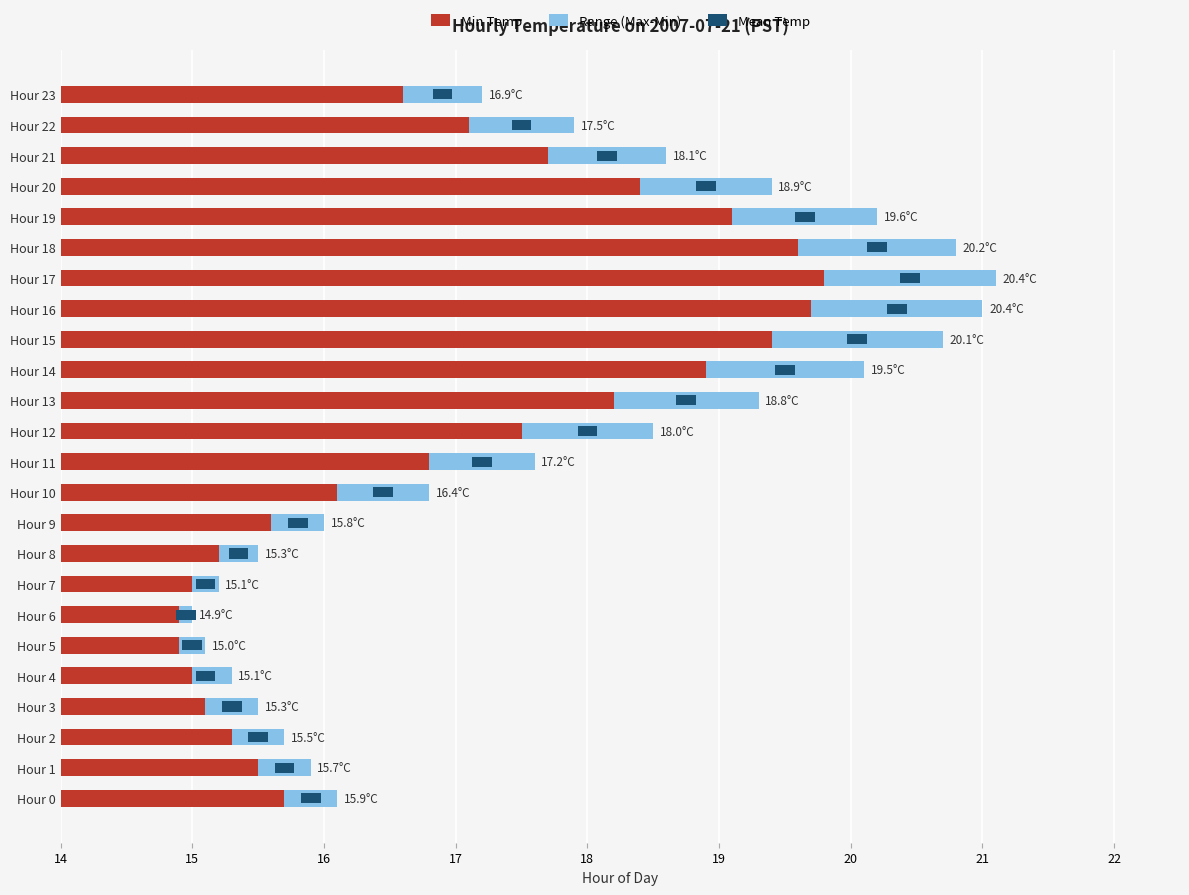

Reading right to left, extract all data points from this chart.

Min Temp: 16.6	17.1	17.7	18.4	19.1	19.6	19.8	19.7	19.4	18.9	18.2	17.5	16.8	16.1	15.6	15.2	15.0	14.9	14.9	15.0	15.1	15.3	15.5	15.7
Range (Max-Min): 0.6	0.8	0.9	1.0	1.1	1.2	1.3	1.3	1.3	1.2	1.1	1.0	0.8	0.7	0.4	0.3	0.2	0.1	0.2	0.3	0.4	0.4	0.4	0.4
Mean Temp: 0.3	0.3	0.3	0.3	0.3	0.3	0.3	0.3	0.3	0.3	0.3	0.3	0.3	0.3	0.3	0.3	0.3	0.3	0.3	0.3	0.3	0.3	0.3	0.3